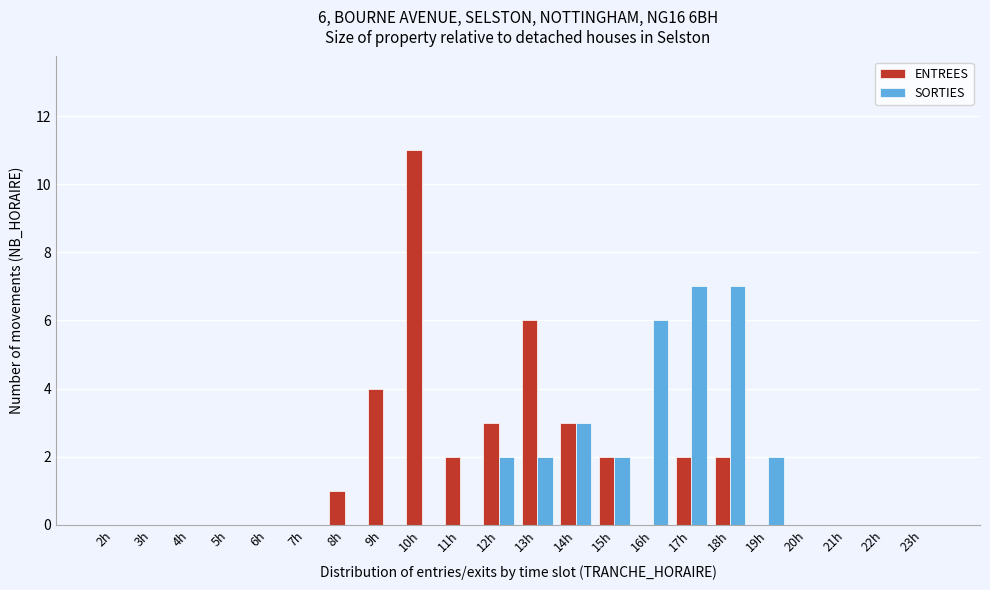

At which category does the chart reach its peak across all series?

10h